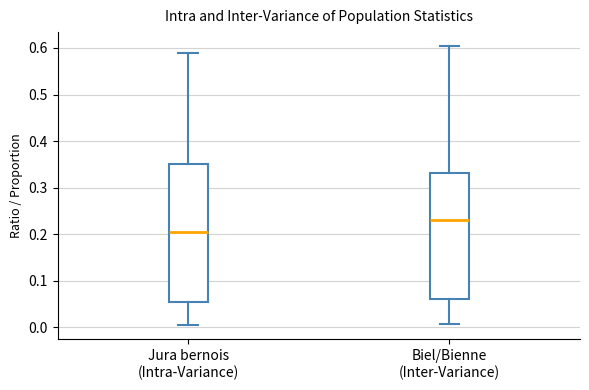

Reading left to right, read every box against the y-axis: the position of its median line, the range the box covers, and the ends of its whiskers. The values are not printed on the chart, so give them approximately, as read against the axis.

Jura bernois (Intra-Variance): median 0.21, box 0.06 to 0.35, whiskers 0.00 to 0.59
Biel/Bienne (Inter-Variance): median 0.23, box 0.06 to 0.33, whiskers 0.01 to 0.60